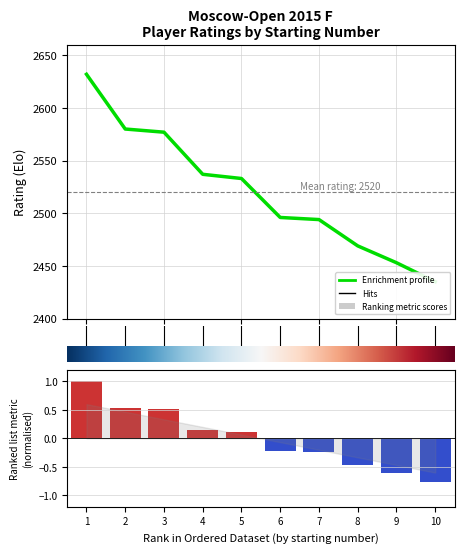

Reading left to right, list all the values displayed in this chart.

Enrichment profile: −2=2632.0	0=2580.0	2=2577.0	4=2537.0	6=2533.0	8=2496.0	10=2494.0	7=2469.0	8=2453.0	9=2435.0
Ranking metric scores: −2=1.0	0=0.5	2=0.5	4=0.1	6=0.1	8=-0.2	10=-0.2	7=-0.5	8=-0.6	9=-0.8